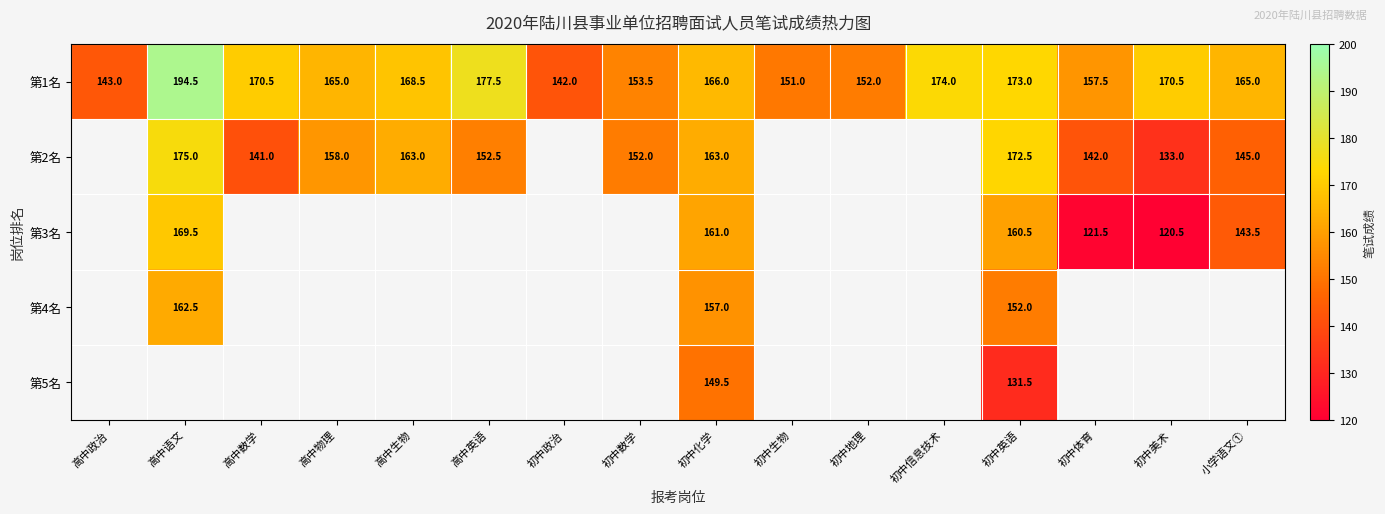

What is the sum of the 第1名 values at 高中生物 and 高中英语?

346.0